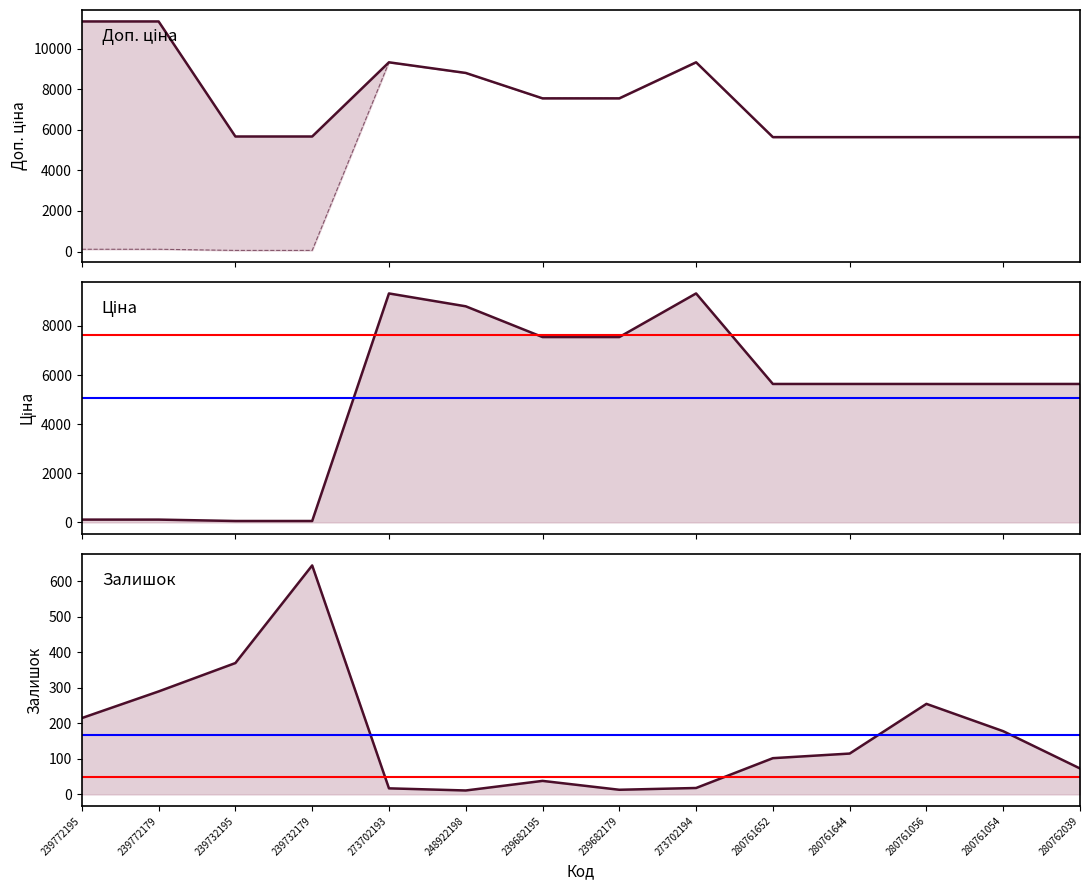

The value of Ціна at 239682195 is 12284.9. True or false?

False